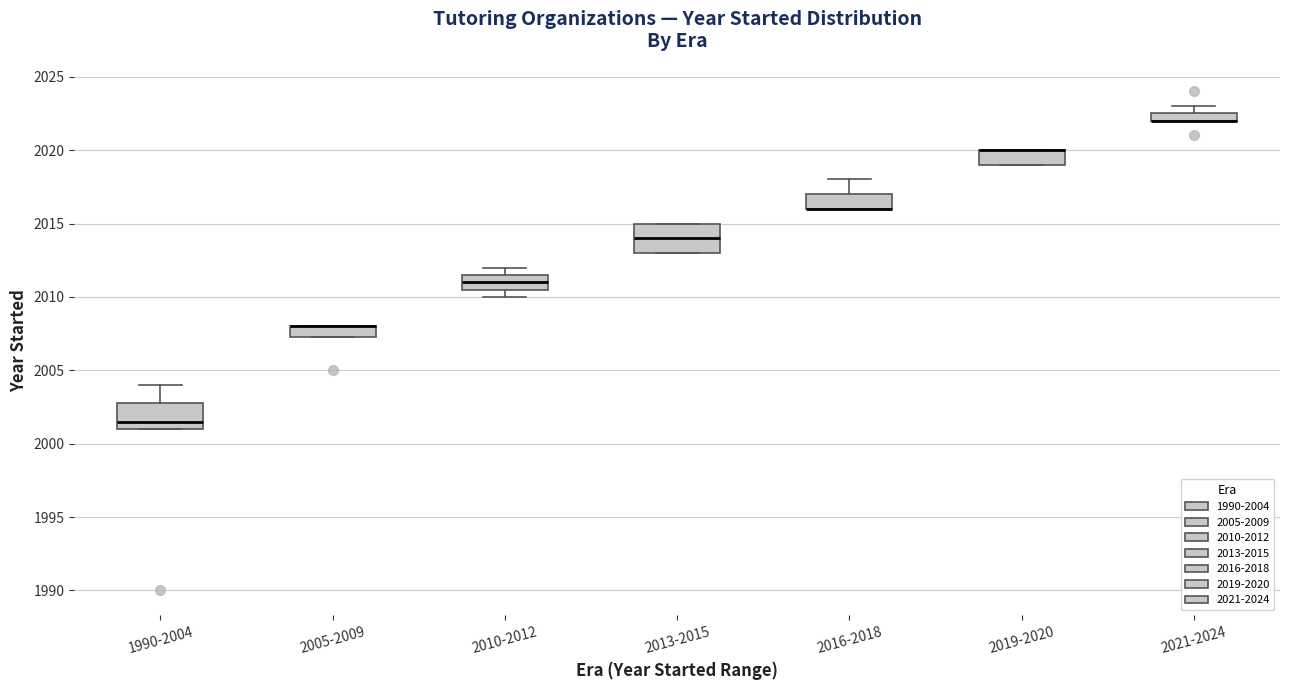

Where is the upper edge of the box for 2019-2020 on the y-axis? The values are not printed on the chart, so give them approximately, as read against the axis.

2020.0